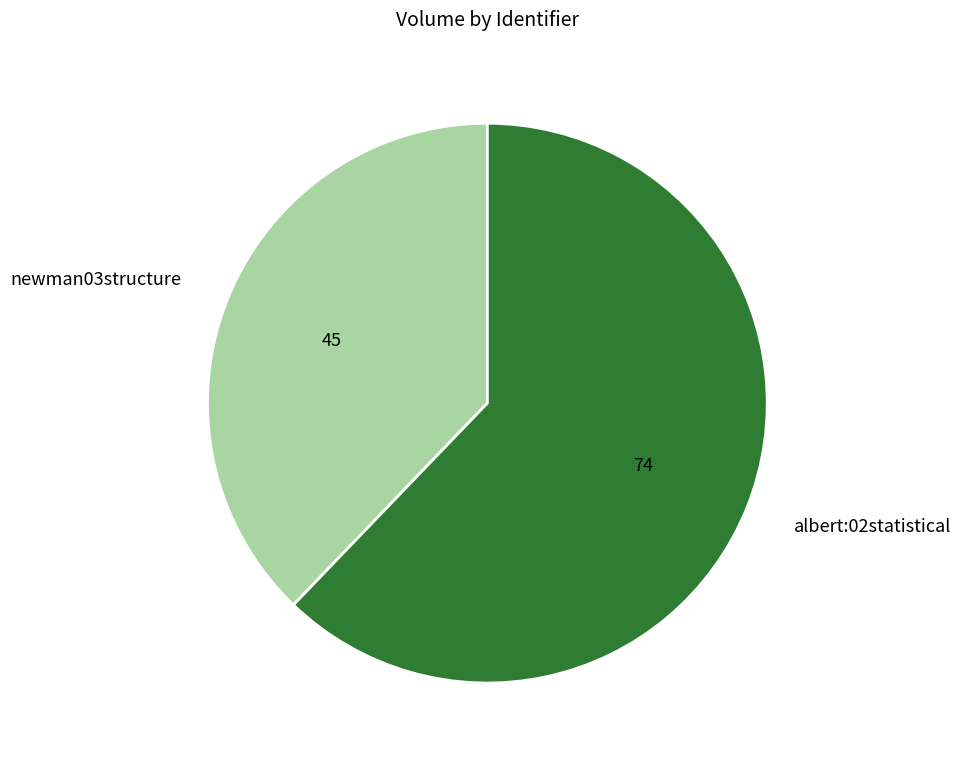

What is the smallest slice in the pie chart?

newman03structure